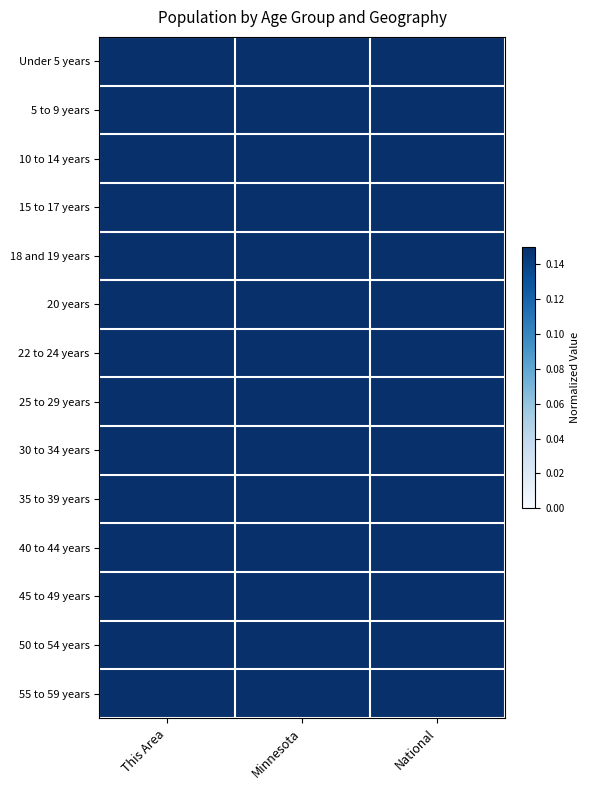

At which category is the sum across all series the highest?

National